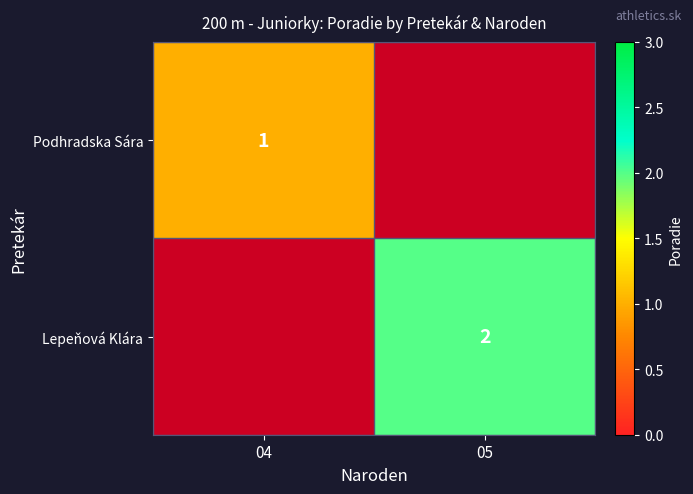

True or false: Lepeňová Klára has a value of 2 at 05.

True